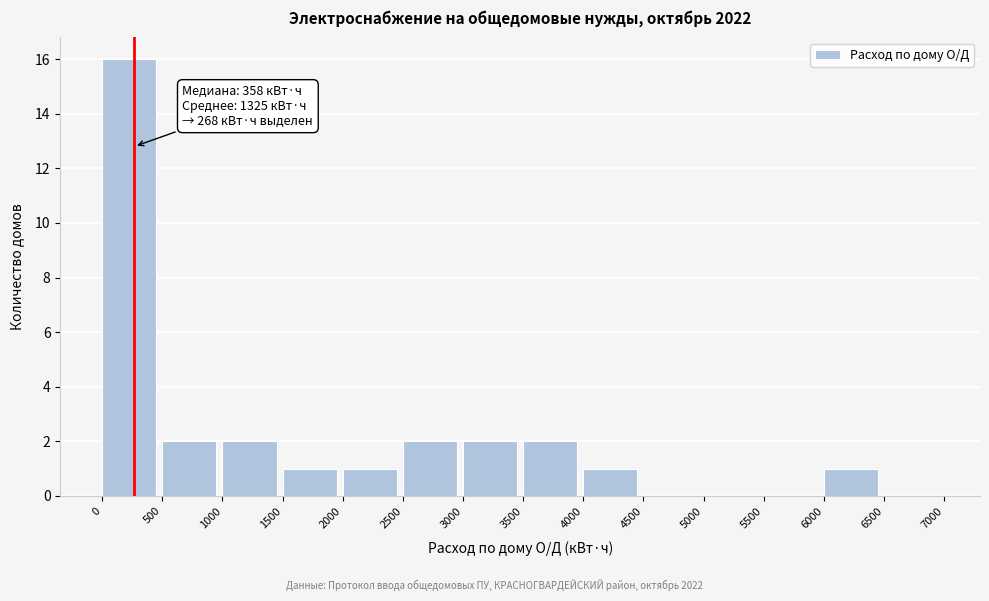

Over which range of the x-axis is the bar tallest?

0 to 500